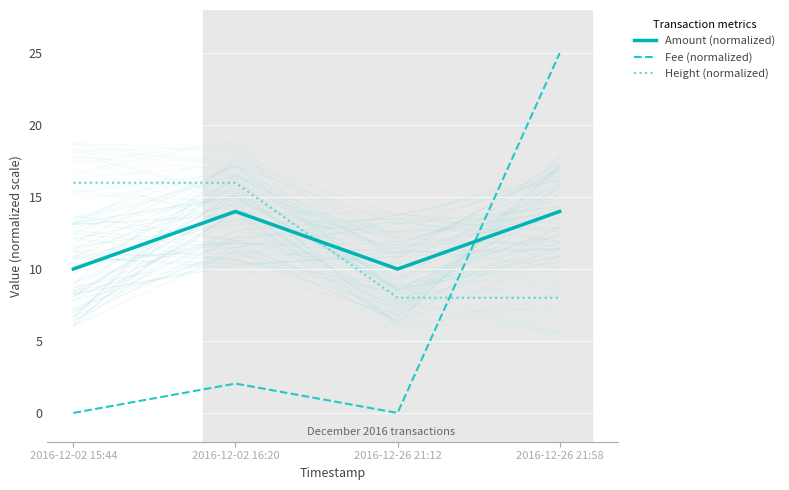

What is the label of the 3rd point from the right?

2016-12-02 16:20